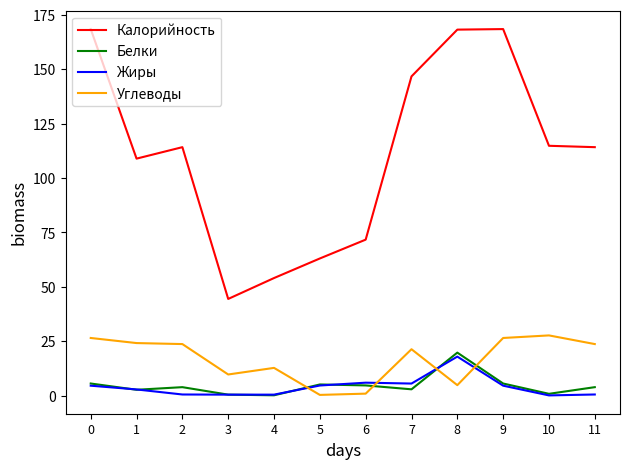

True or false: Углеводы has a value of 7.8 at 1.

False